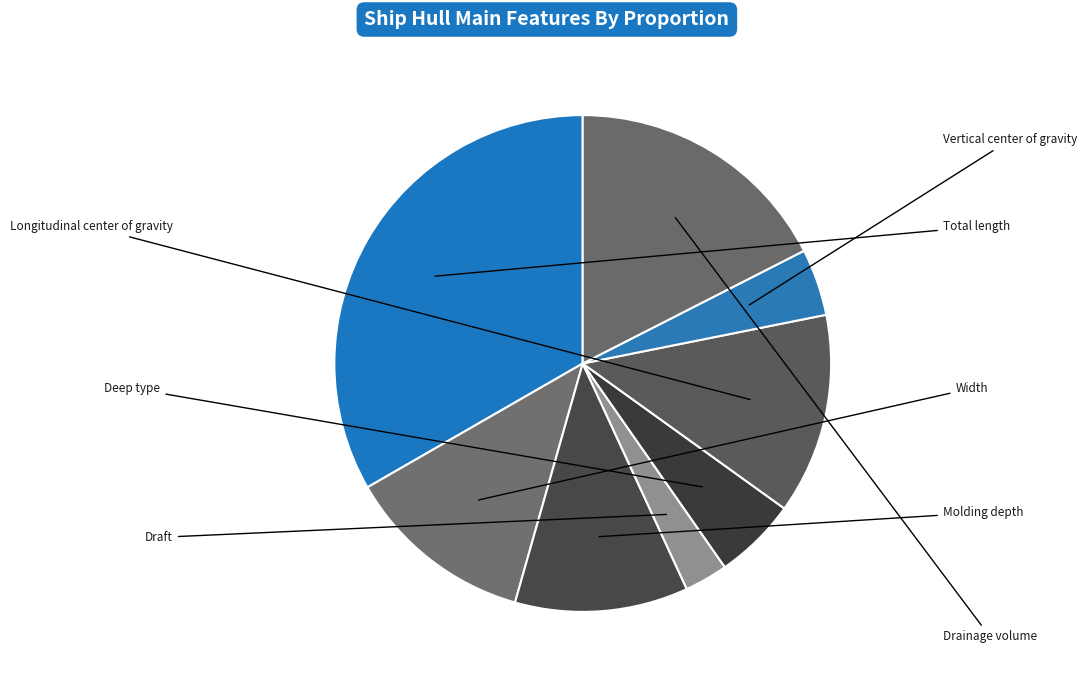

Between Draft and Drainage volume, which is larger?

Drainage volume